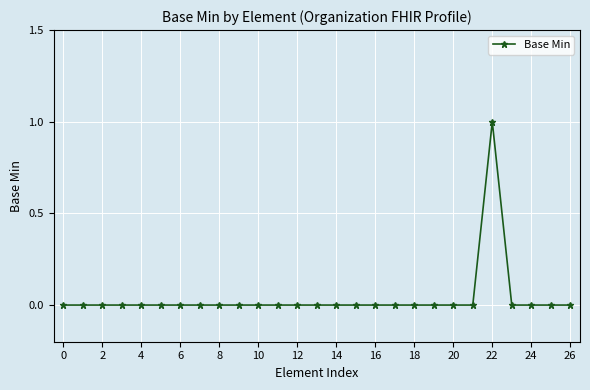

True or false: the data has more than 0 interior local peaks.

True